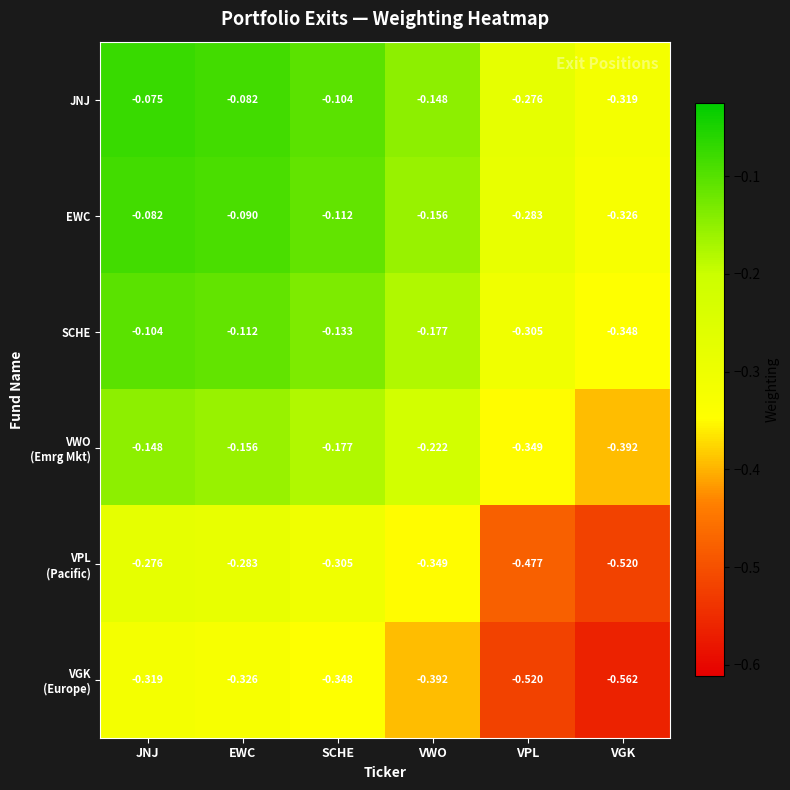

Which series has the largest total across all categories?

JNJ